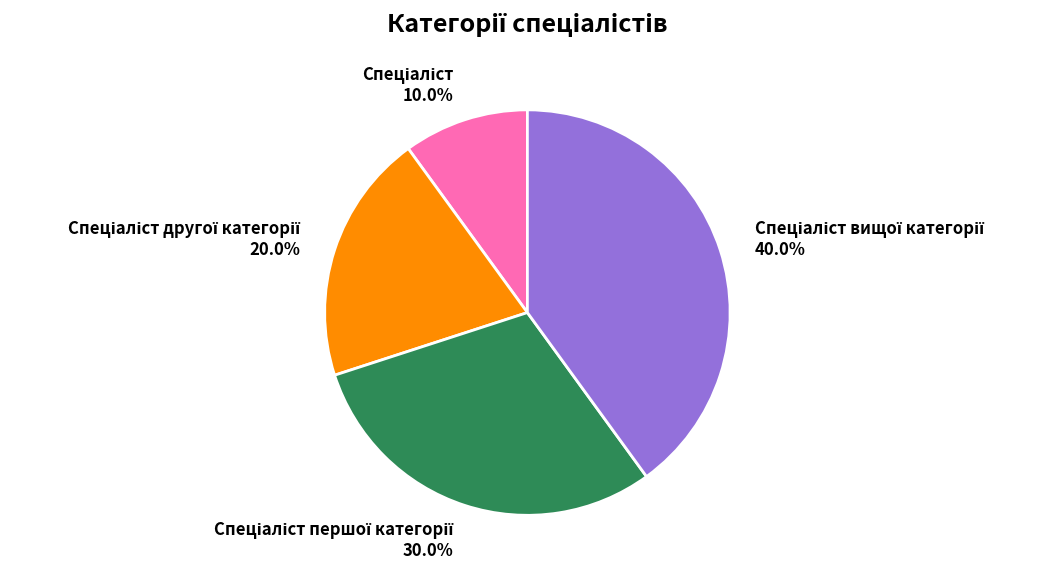

Is there any slice that represents more than half of the pie?

No